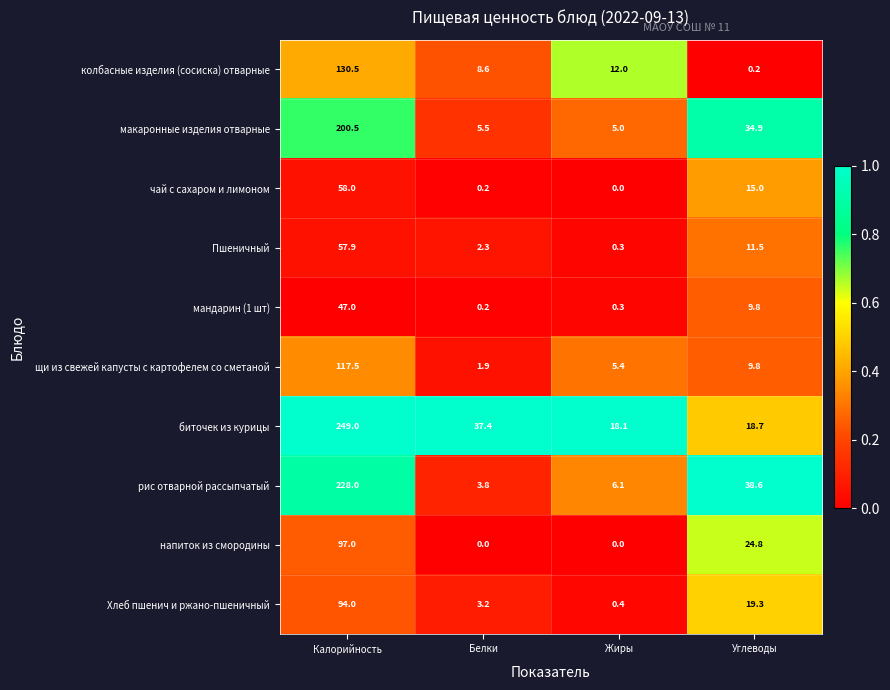

At which label does Пшеничный reach its peak?

Калорийность